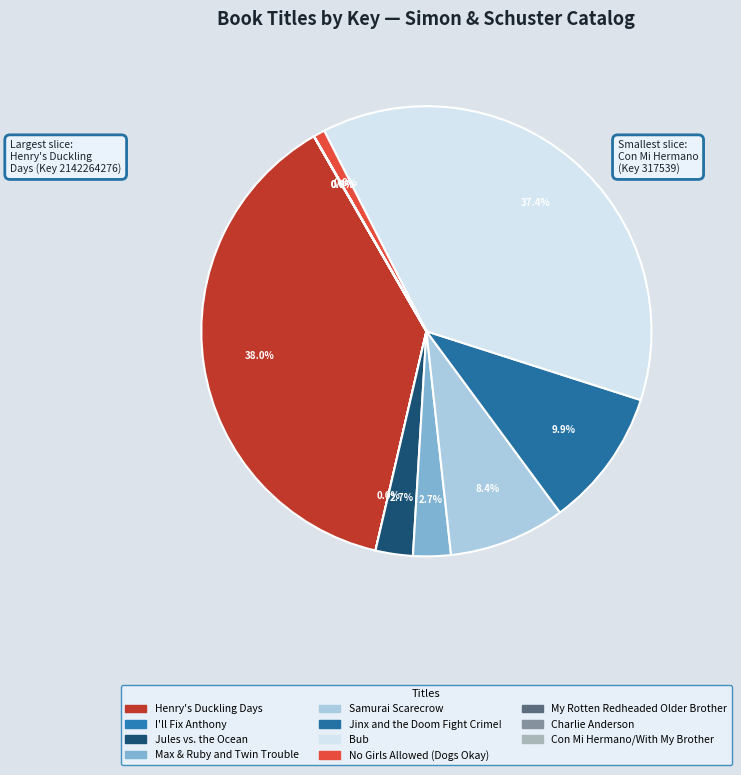

Does Max & Ruby and Twin Trouble account for over 50% of the chart?

No